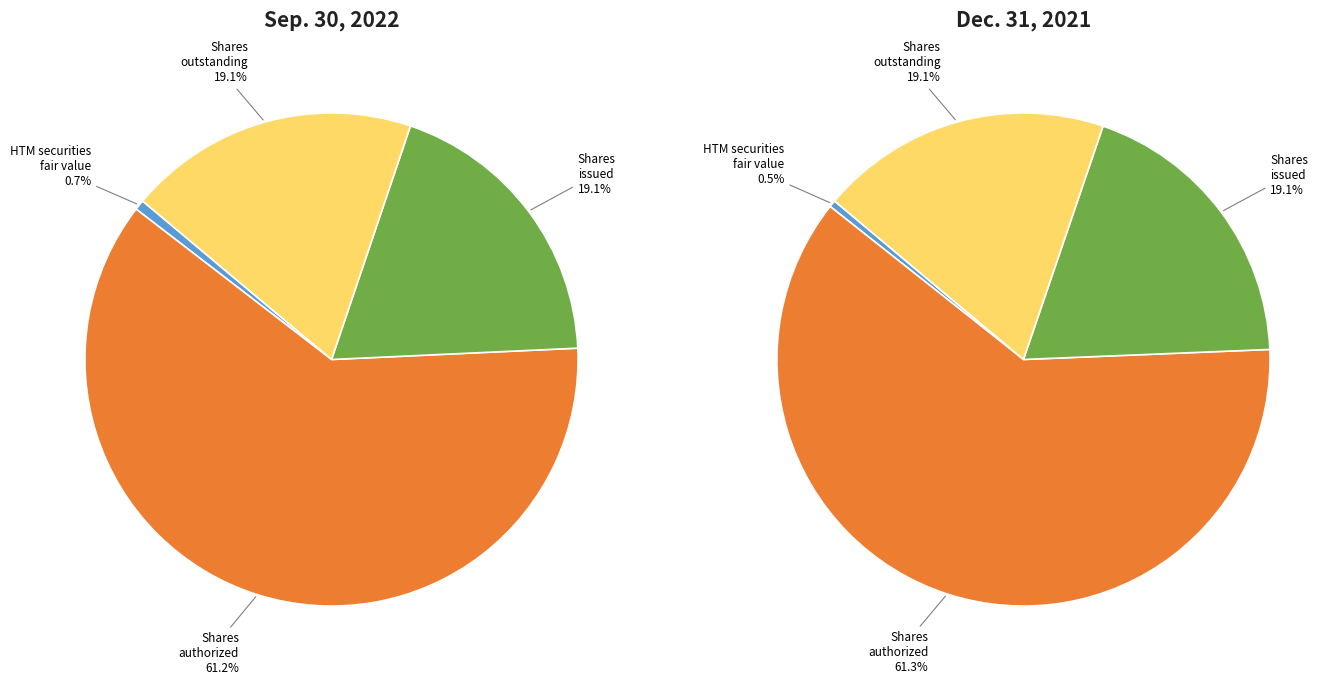

True or false: Common stock, shares authorized accounts for 70% of the total.

False